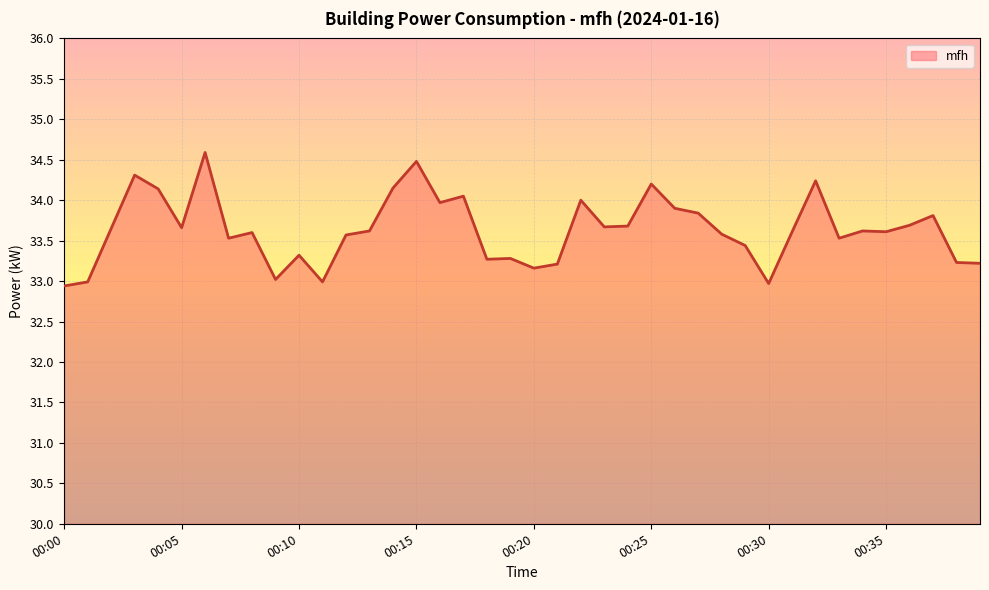

What is the maximum value shown in the chart?

34.6